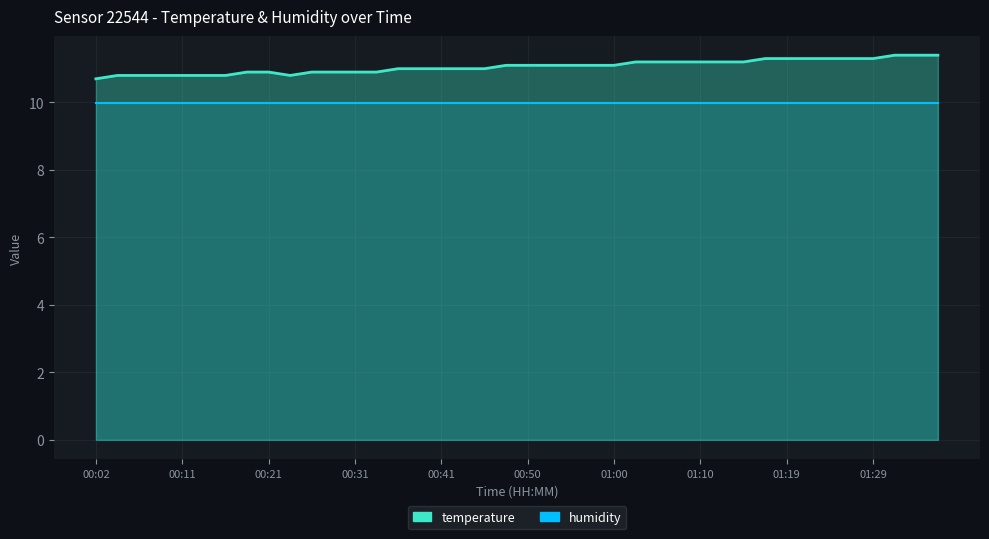

What is the smallest value displayed?

10.7